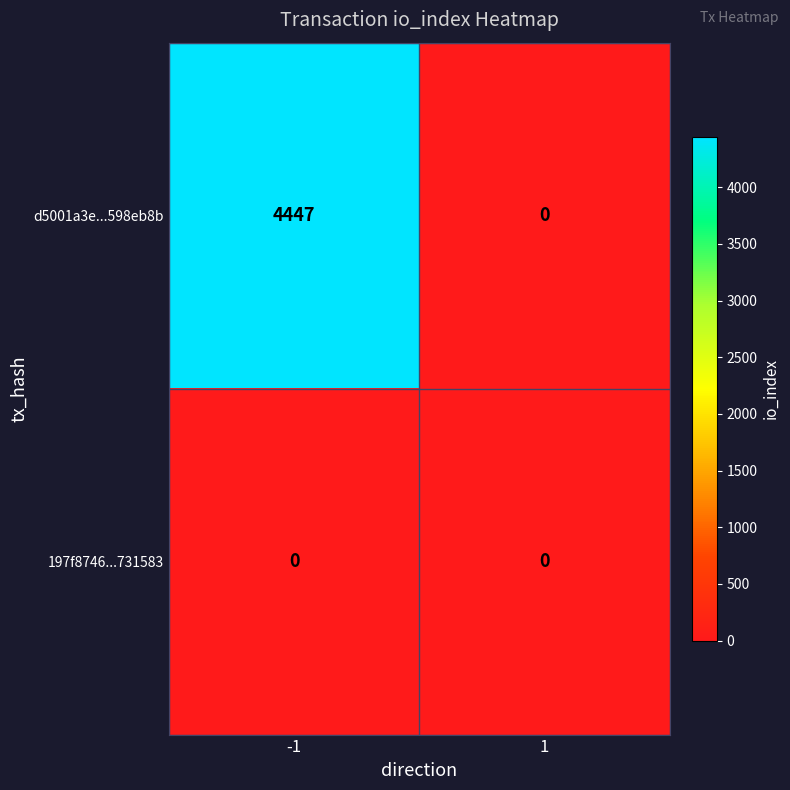

Which series has the largest range (max minus min)?

d5001a3e...598eb8b